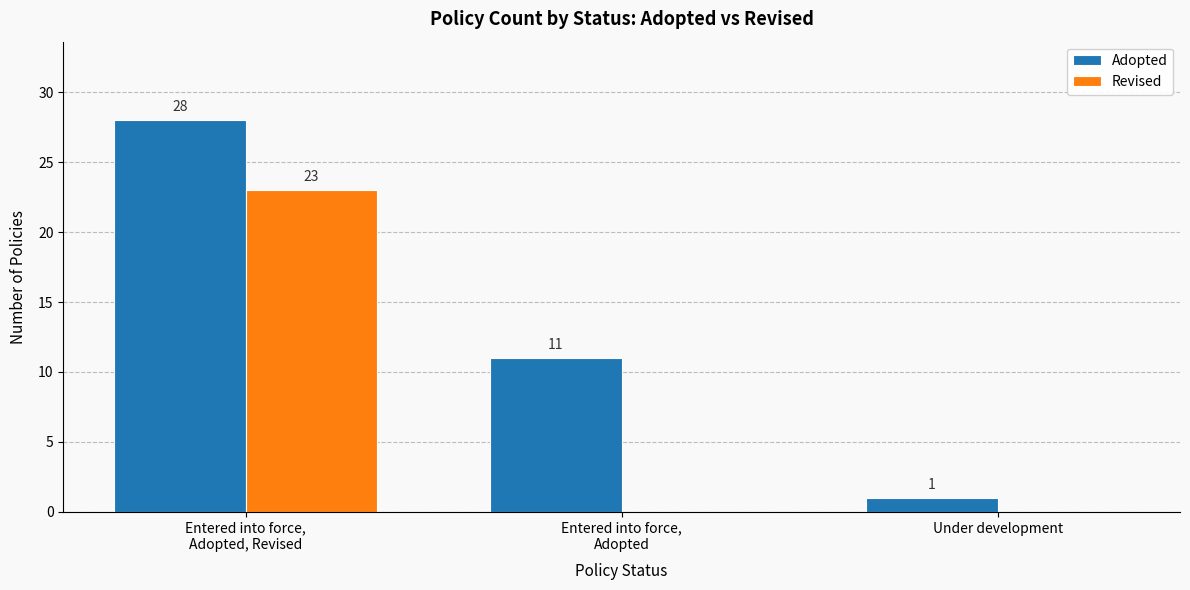

Are the bars grouped side by side (vs. stacked)?

Yes